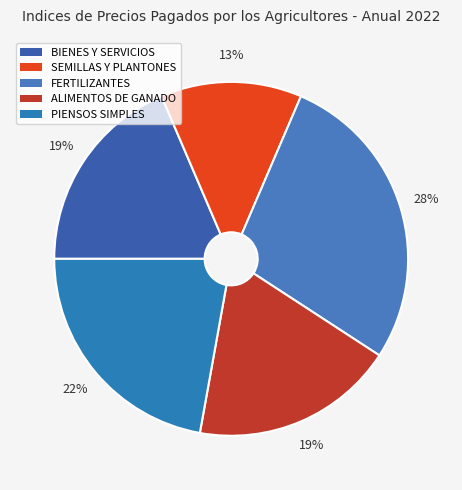

Count the number of slices in the pie.

5